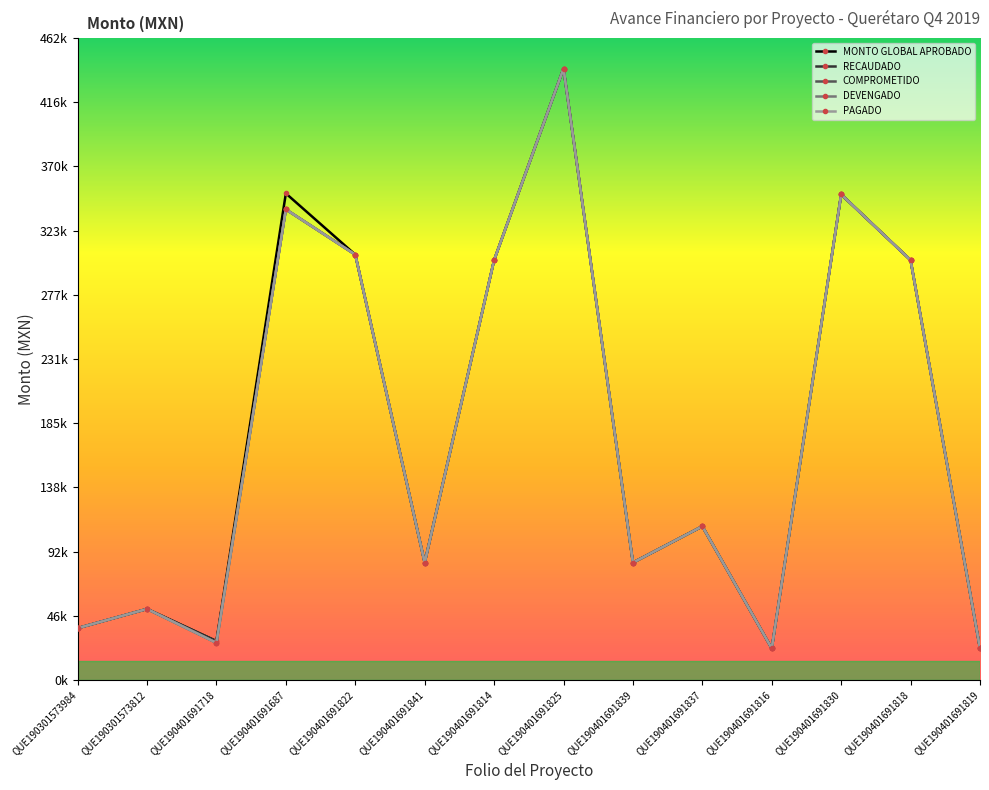

How many interior local valleys does the RECAUDADO series have?

4